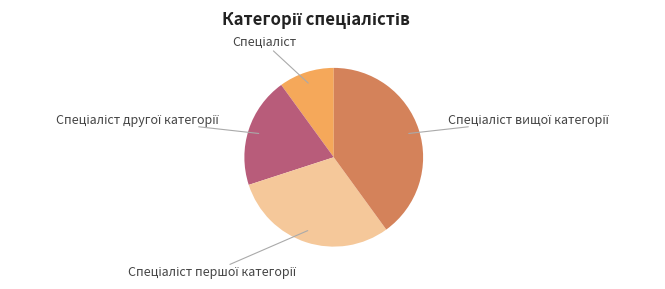

How many slices are in this pie chart?

4